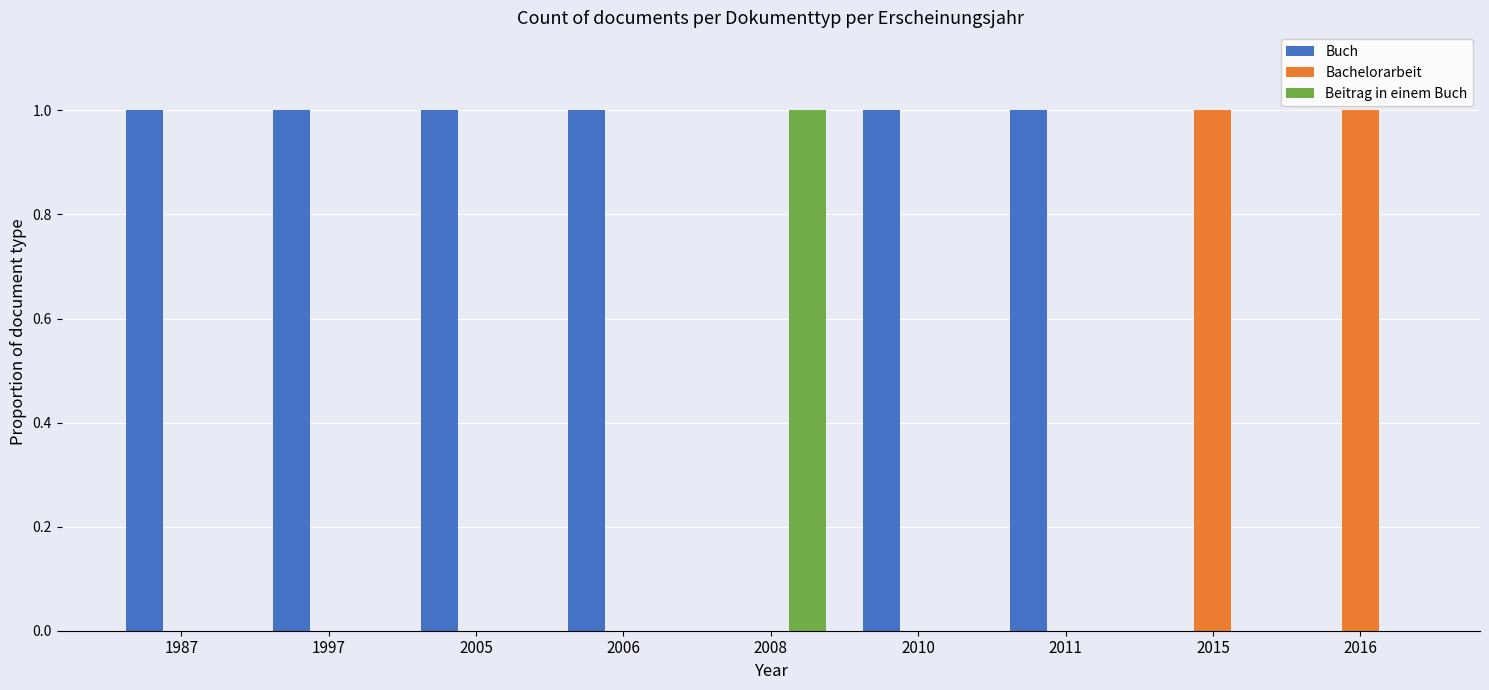

How many groups of bars are there?

9